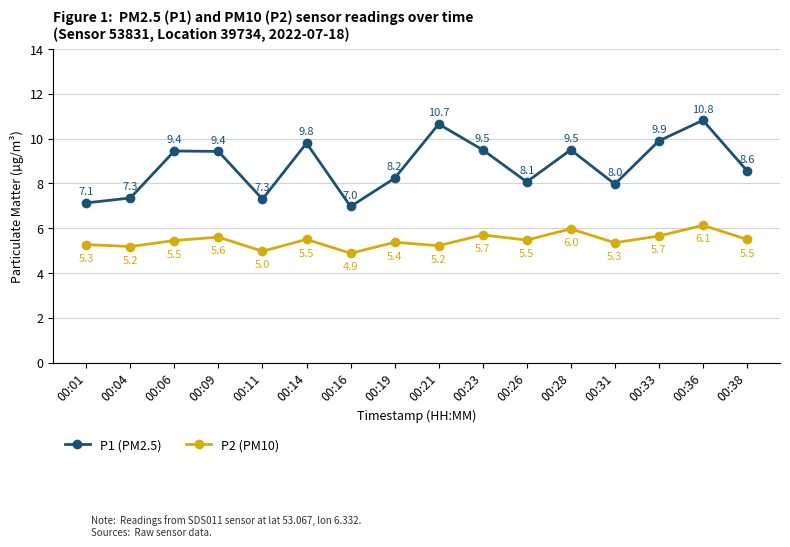

At 00:31, list the series in order from smallest to largest.

P2 (PM10), P1 (PM2.5)